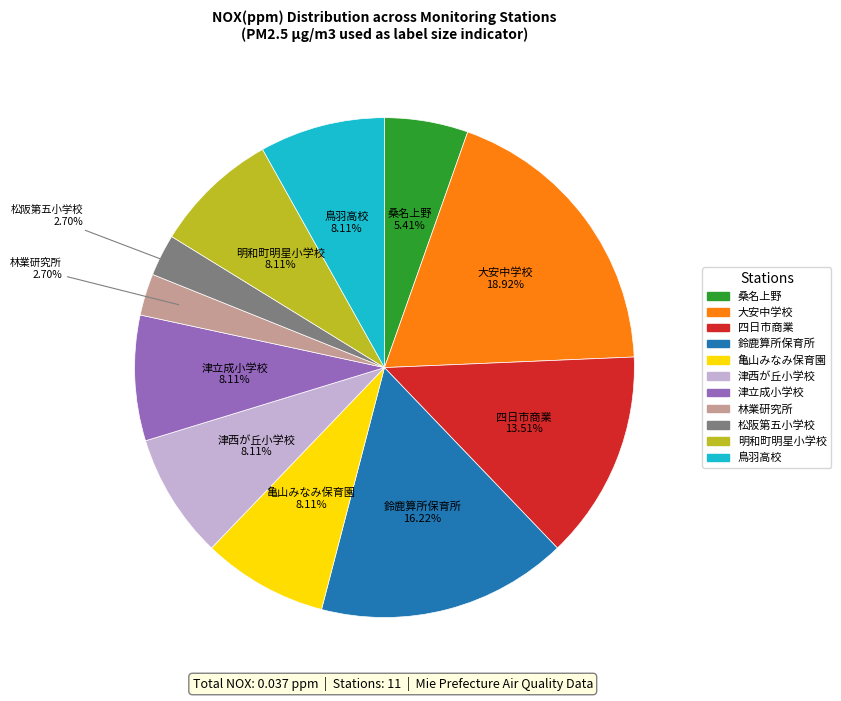

Does any single category account for the majority?

No